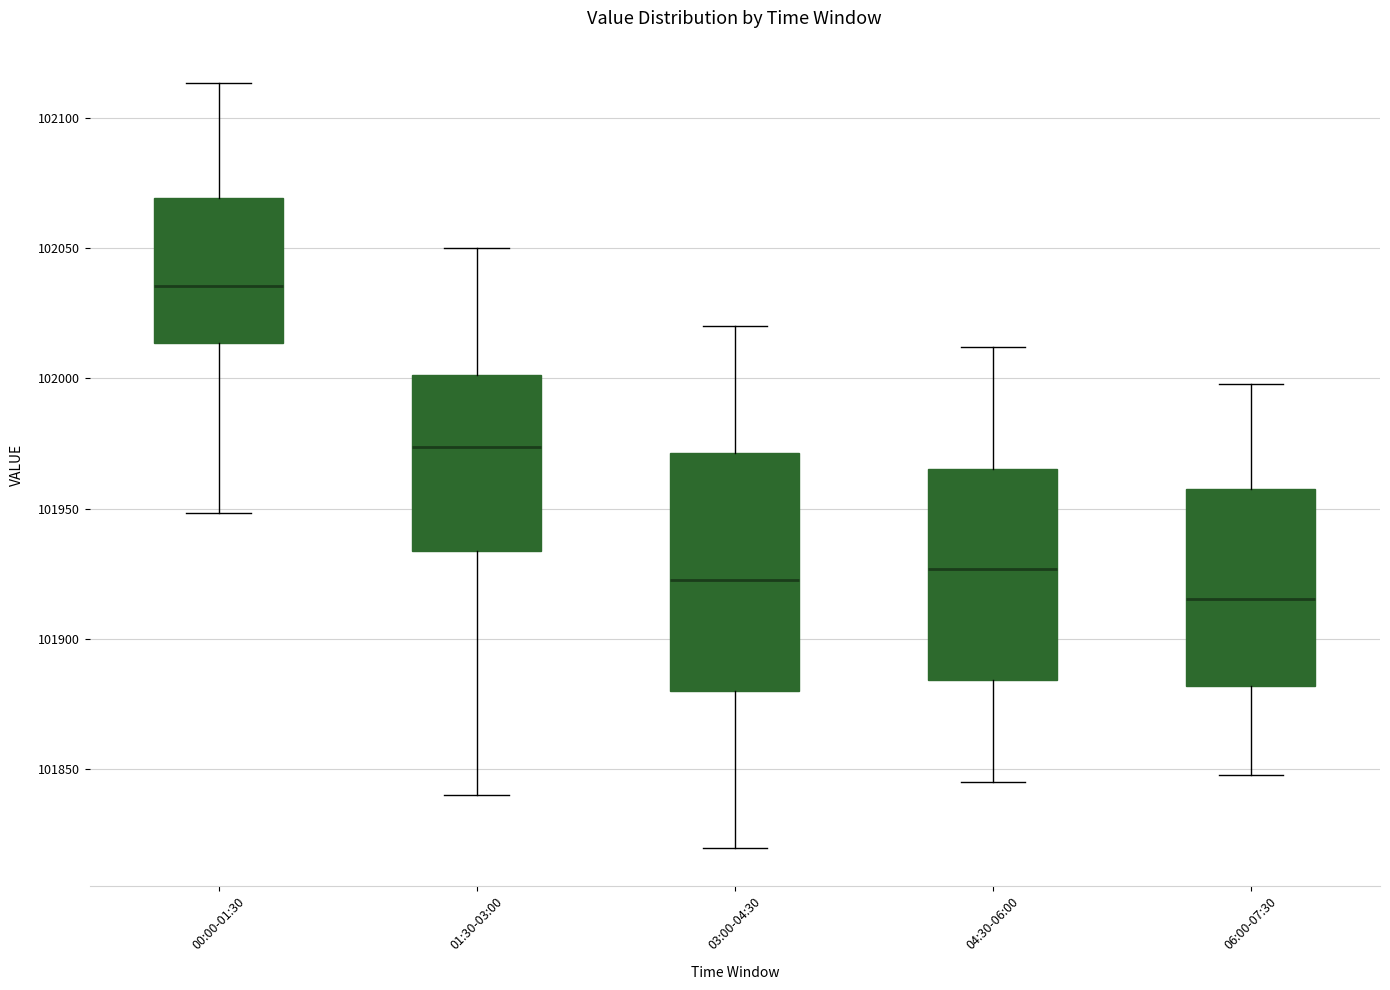

Reading left to right, transcribe this box plot: for each box, give where its median line is, the range the box spans, and where its two whiskers end, as read against the y-axis. The values are not printed on the chart, so give them approximately, as read against the axis.

00:00-01:30: median 102035, box 102015 to 102070, whiskers 101950 to 102115
01:30-03:00: median 101975, box 101935 to 102000, whiskers 101840 to 102050
03:00-04:30: median 101925, box 101880 to 101970, whiskers 101820 to 102020
04:30-06:00: median 101925, box 101885 to 101965, whiskers 101845 to 102010
06:00-07:30: median 101915, box 101880 to 101960, whiskers 101850 to 102000